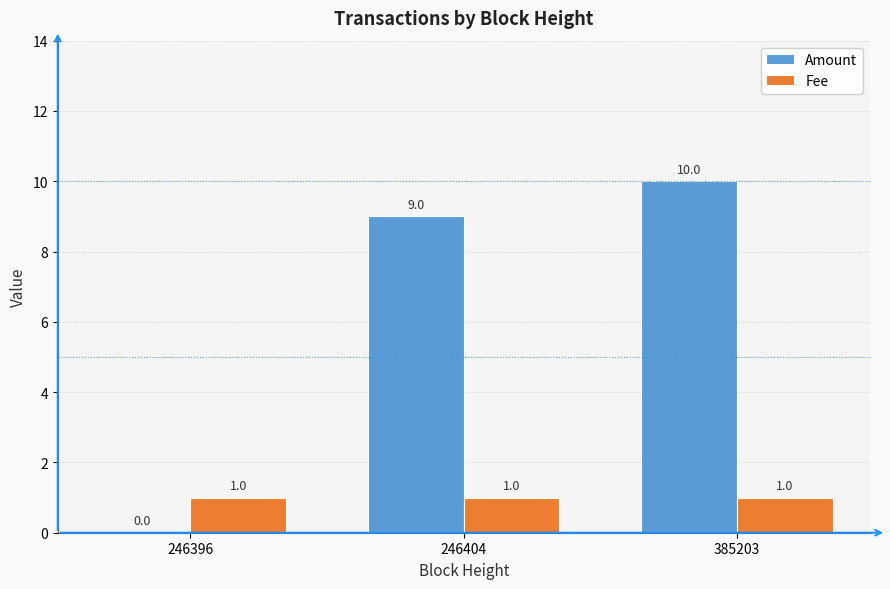

Are the bars grouped side by side (vs. stacked)?

Yes